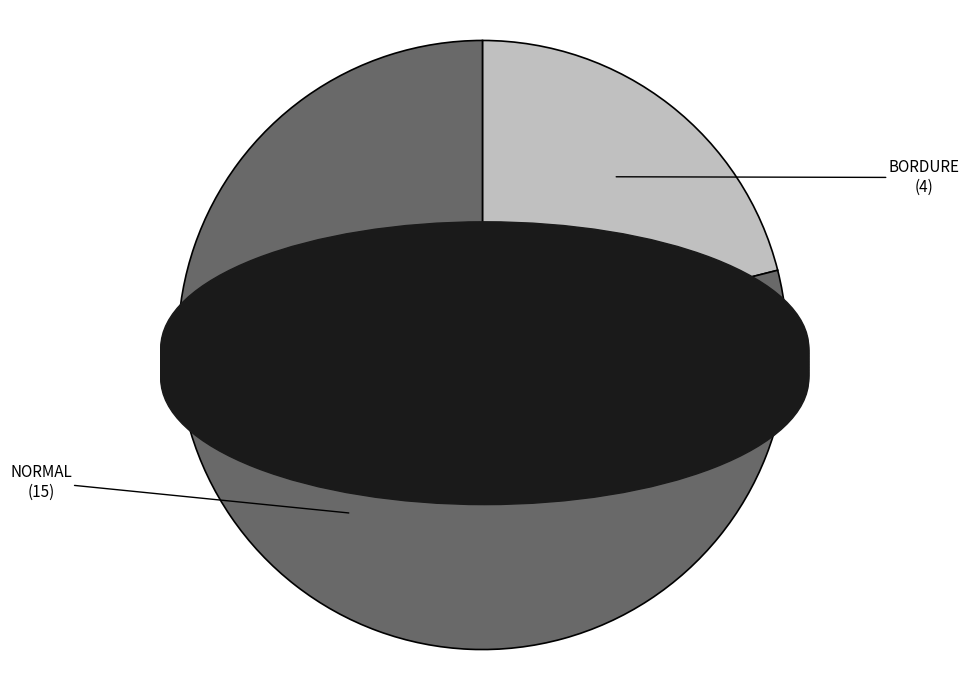

The NORMAL slice represents 91% of the pie. True or false?

False